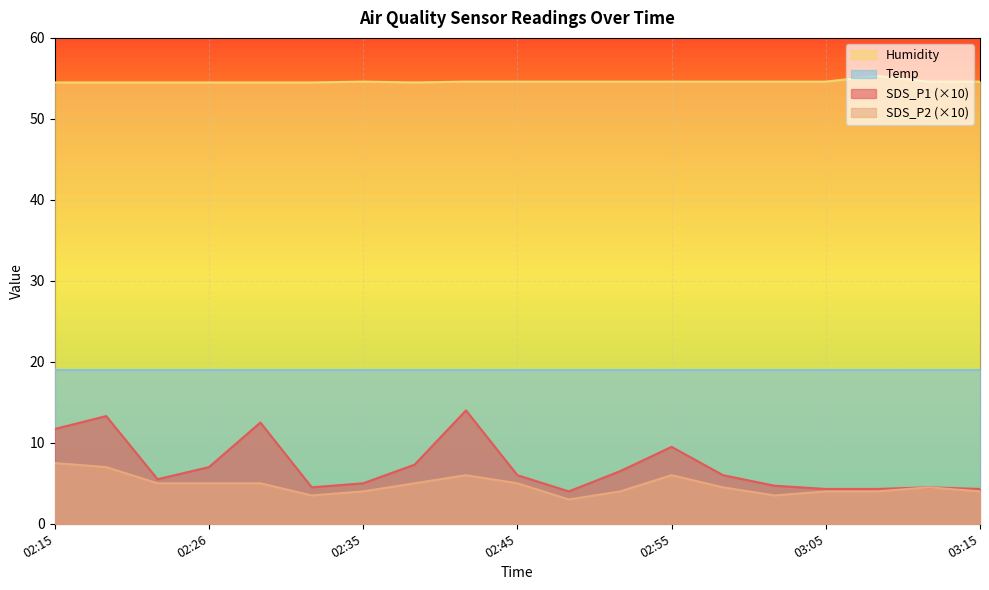

Which category has the highest value in the SDS_P2 series?

02:15